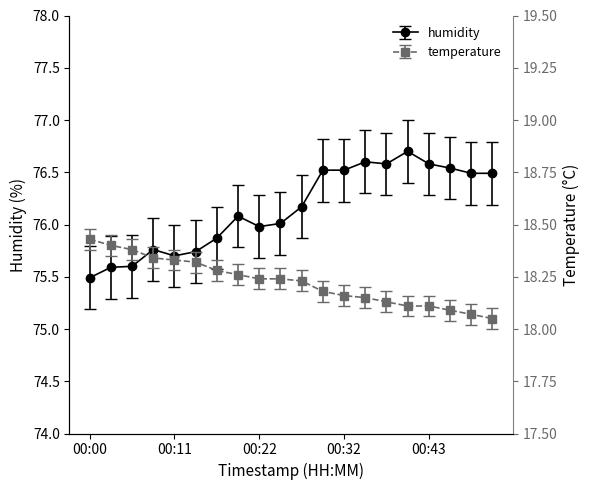

At 00:00, list the series in order from smallest to largest.

temperature, humidity